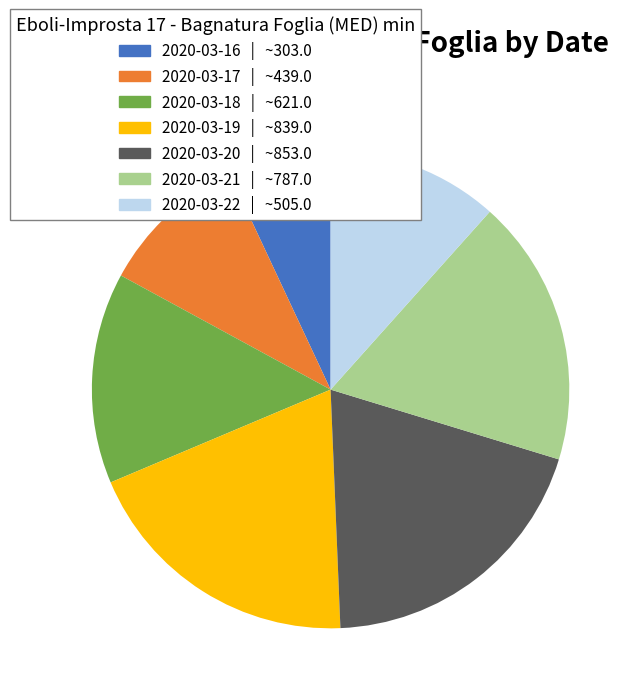

Combined, do 2020-03-17 and 2020-03-21 account for over 50%?

No